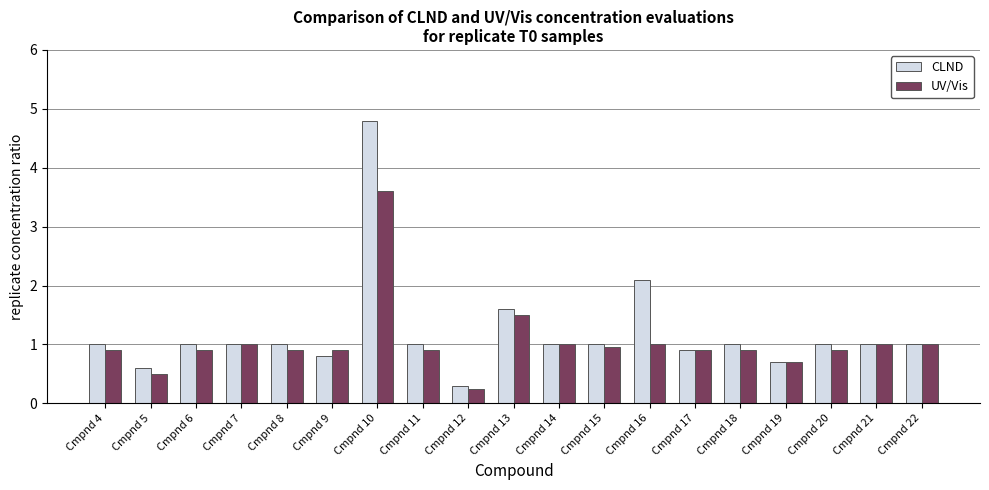

At which label does UV/Vis reach its peak?

Cmpnd 10